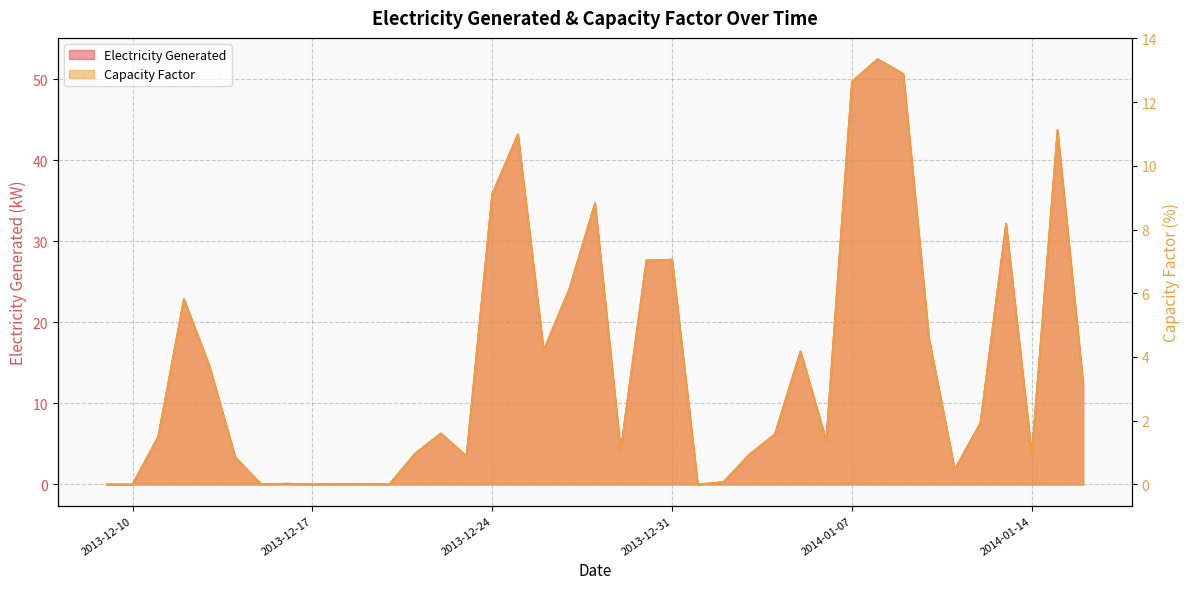

What is the sum of all Electricity Generated values?

578.4